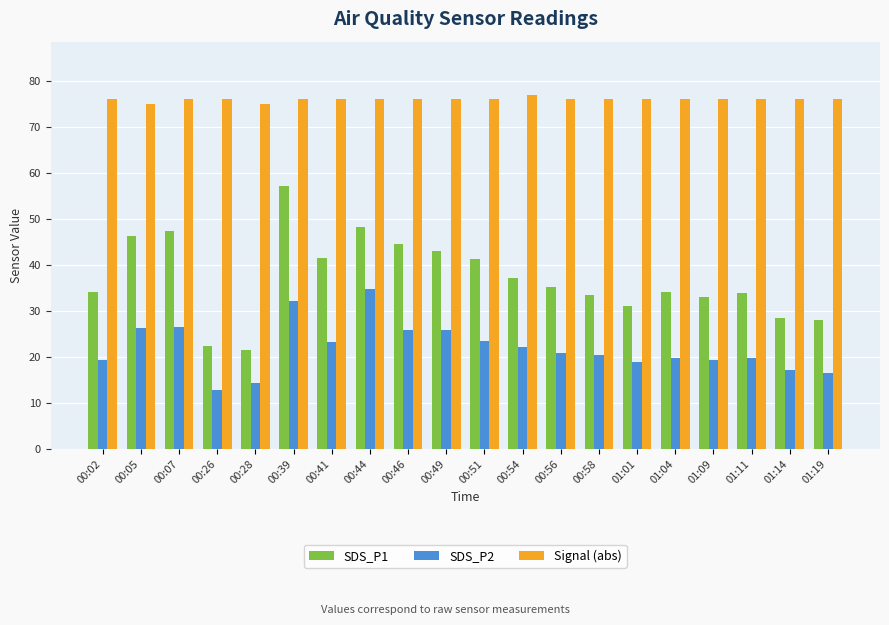

What is the label of the 6th bar from the left?

00:39